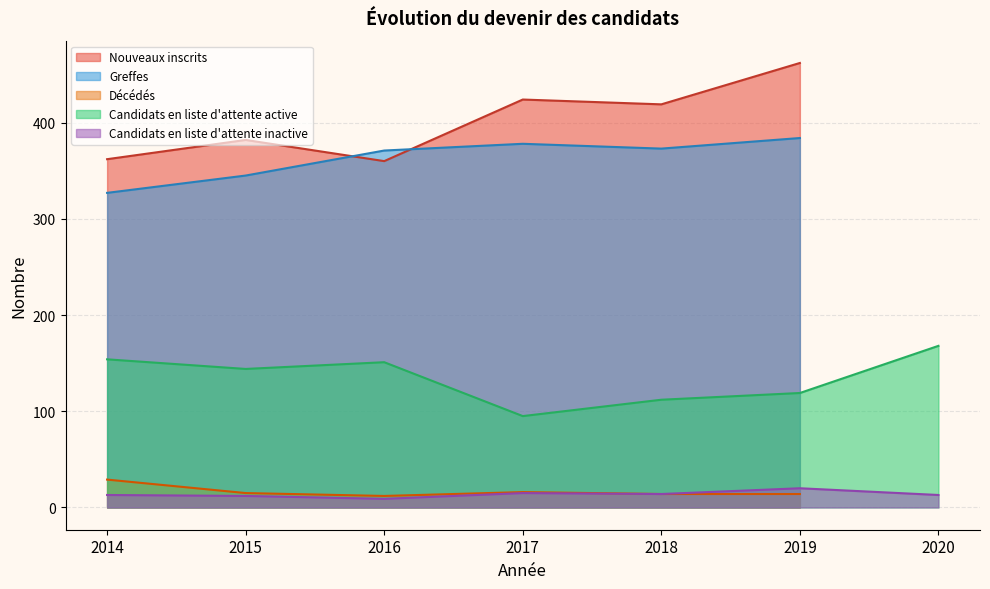

What is the difference between the Candidats en liste d'attente inactive values at 2017 and 2014?

2